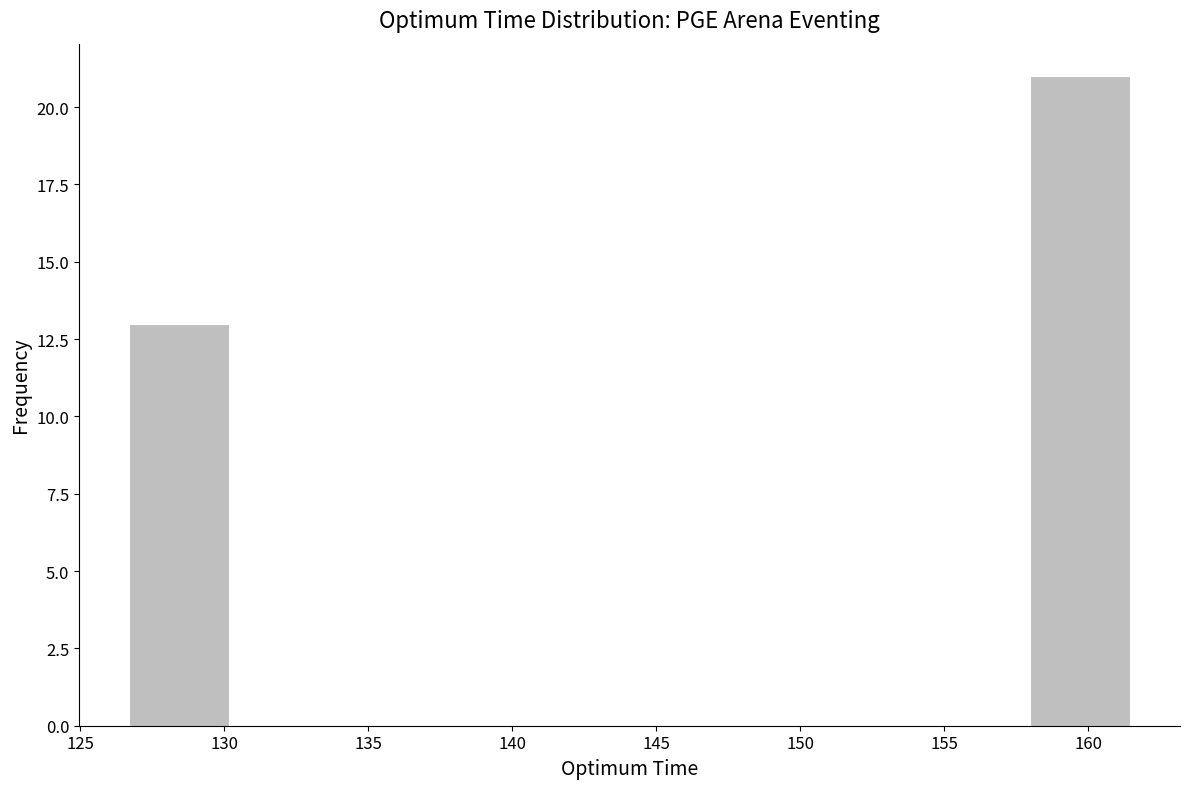

Which range on the x-axis has the tallest bar?

158.0 to 161.5